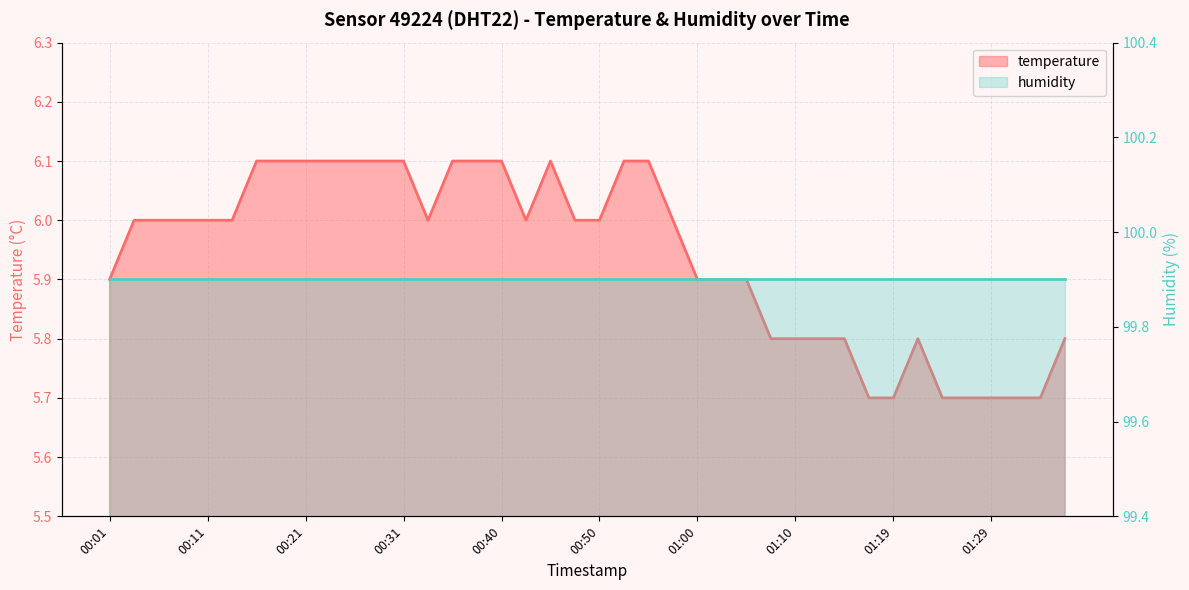

Which label corresponds to the smallest value in the chart?

01:17